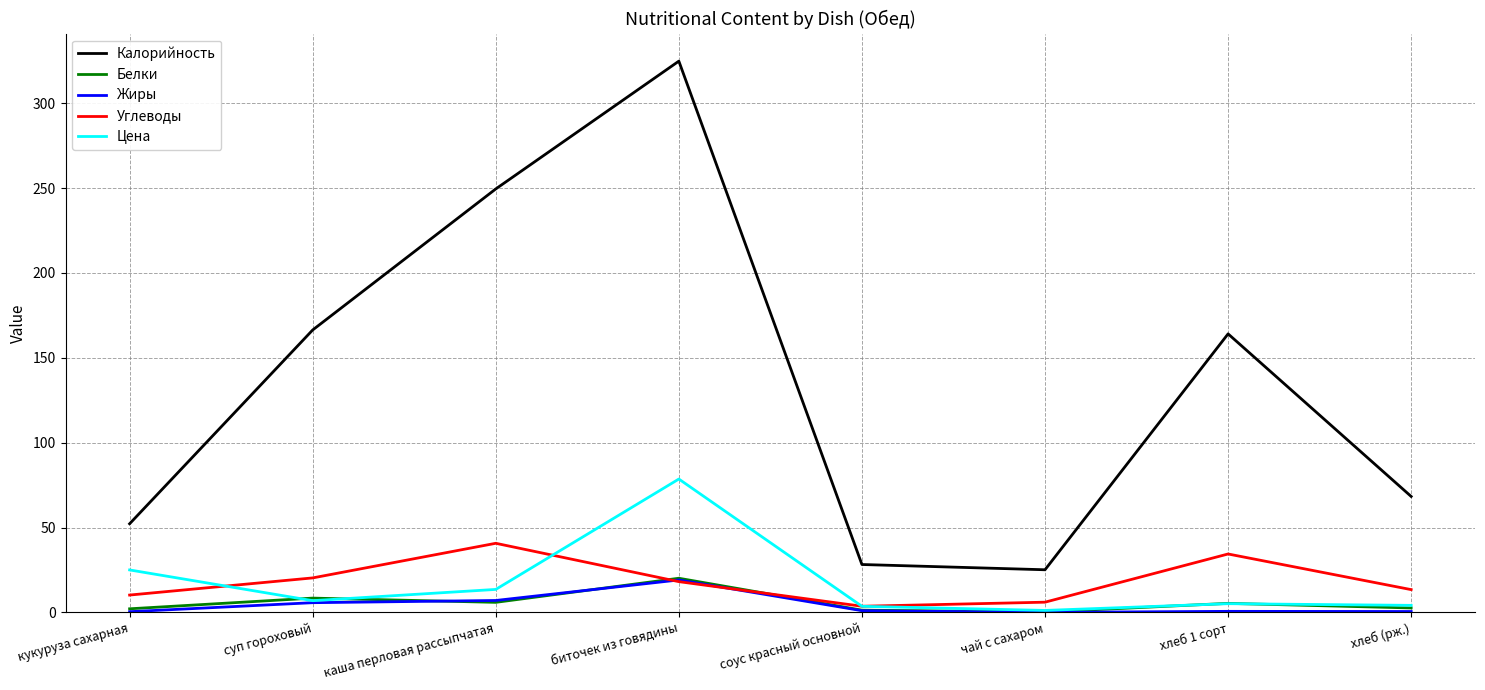

The value of Жиры at каша перловая рассыпчатая is 7.0. True or false?

True